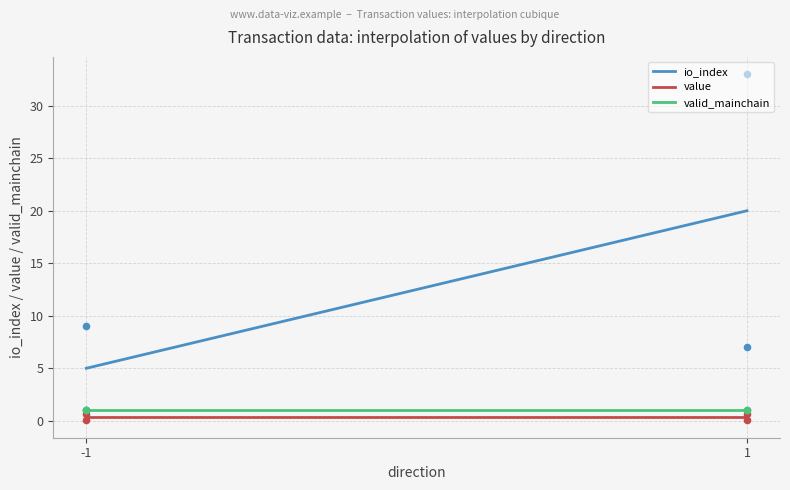

Which series reaches the minimum Y coordinate?

value